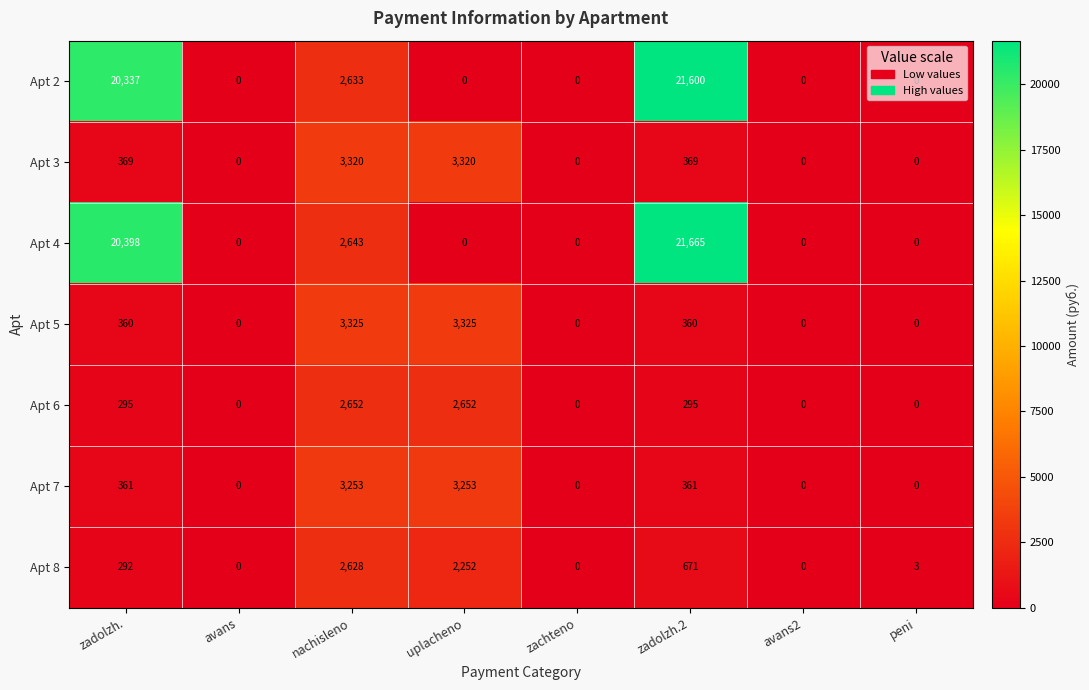

Which series has the widest spread of values?

Apt 4